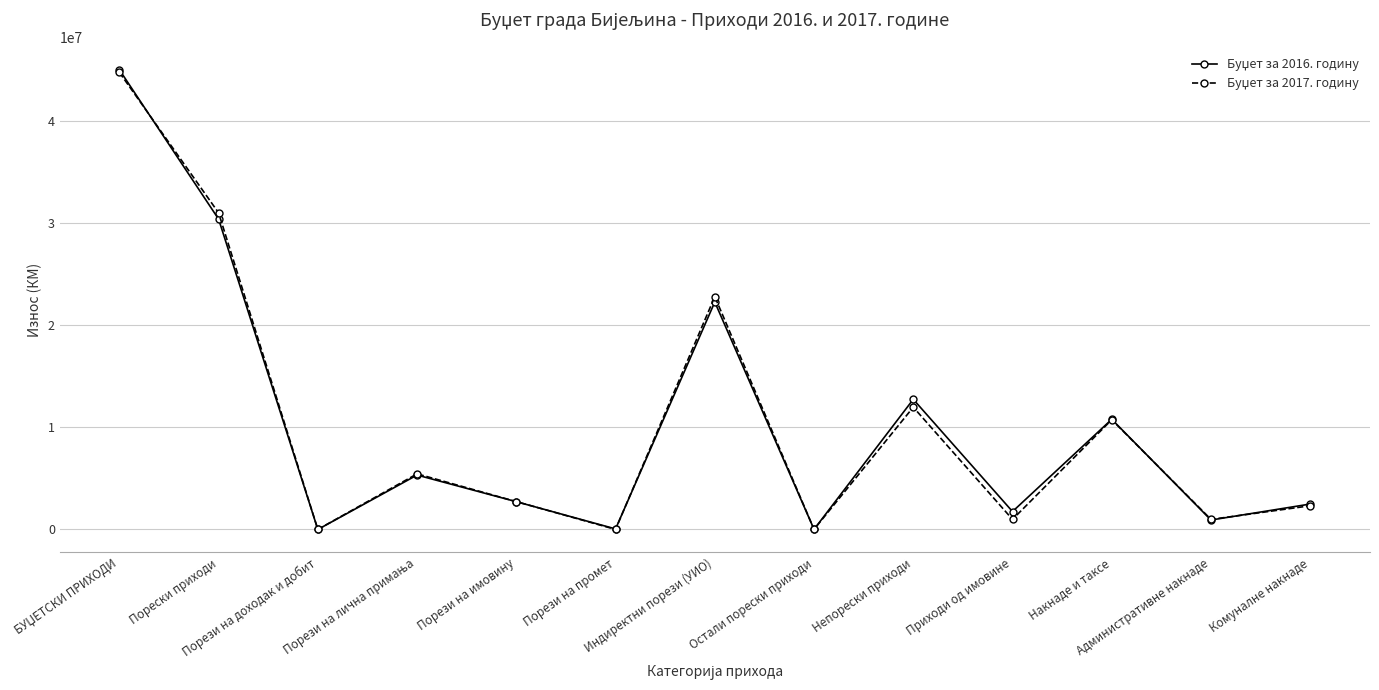

Count the number of data series in this chart.

2